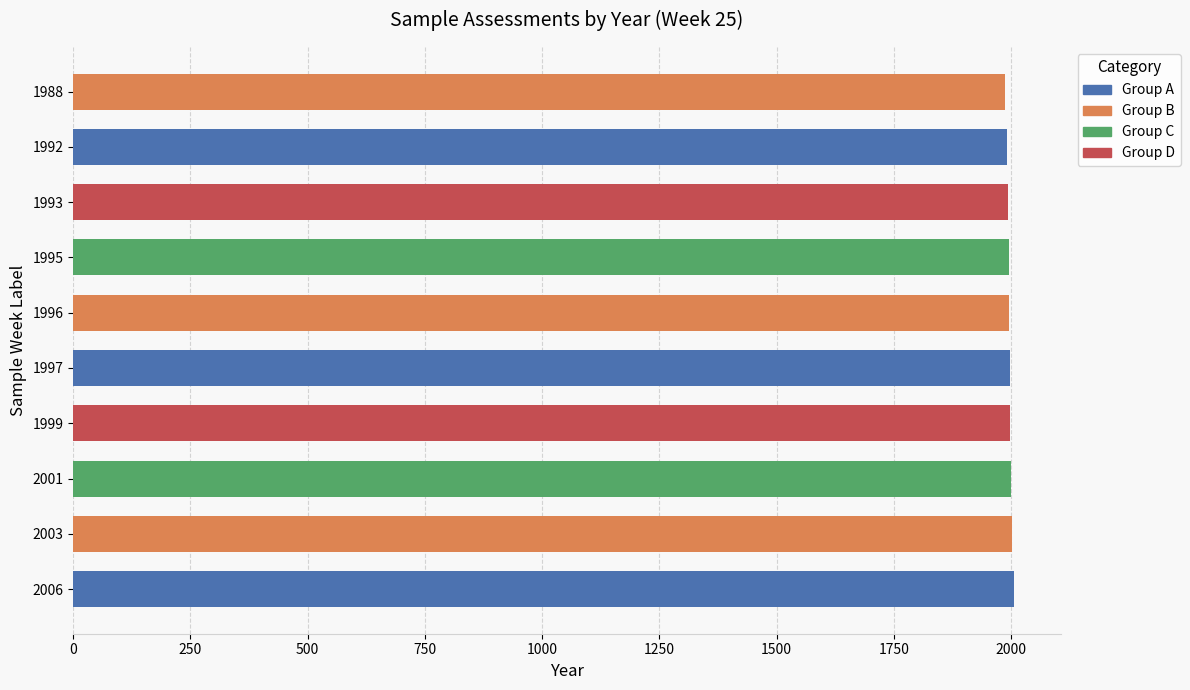

What is the ratio of the value at 2001 to the value at 1997?

1.0